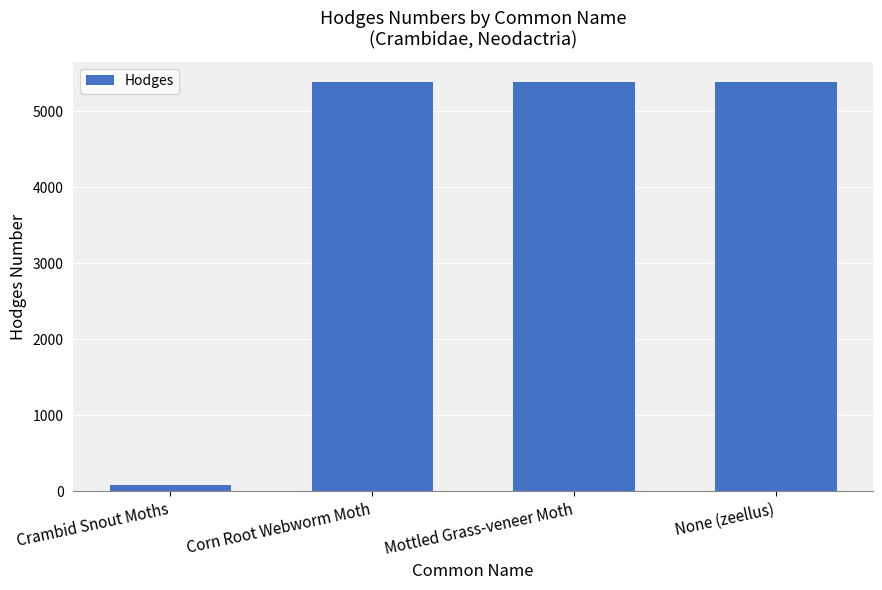

Does the chart contain stacked bars?

No